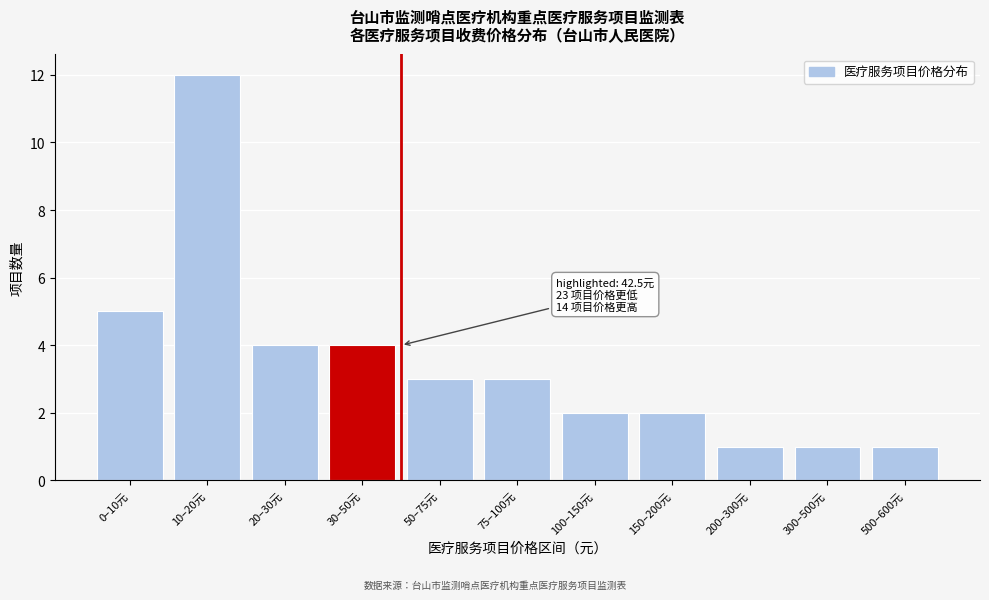

Reading left to right, transcribe all the data shown in this chart.

5	12	4	4	3	3	2	2	1	1	1